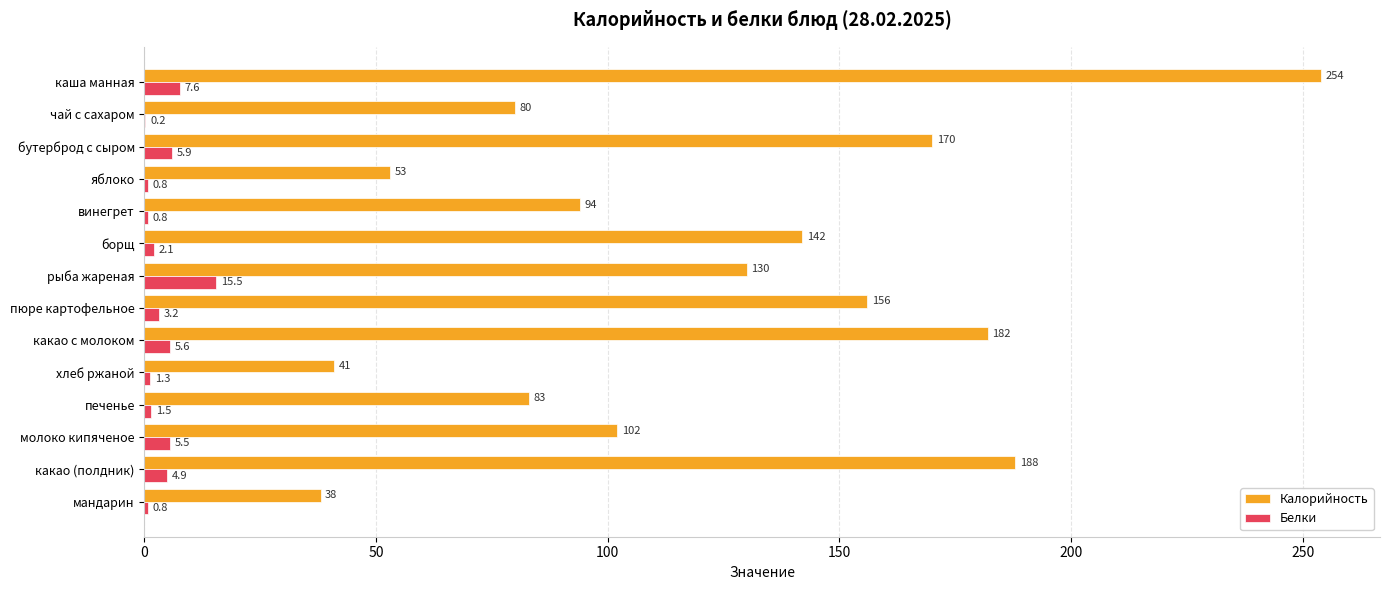

Which series changed the most between бутерброд с сыром and борщ?

Калорийность